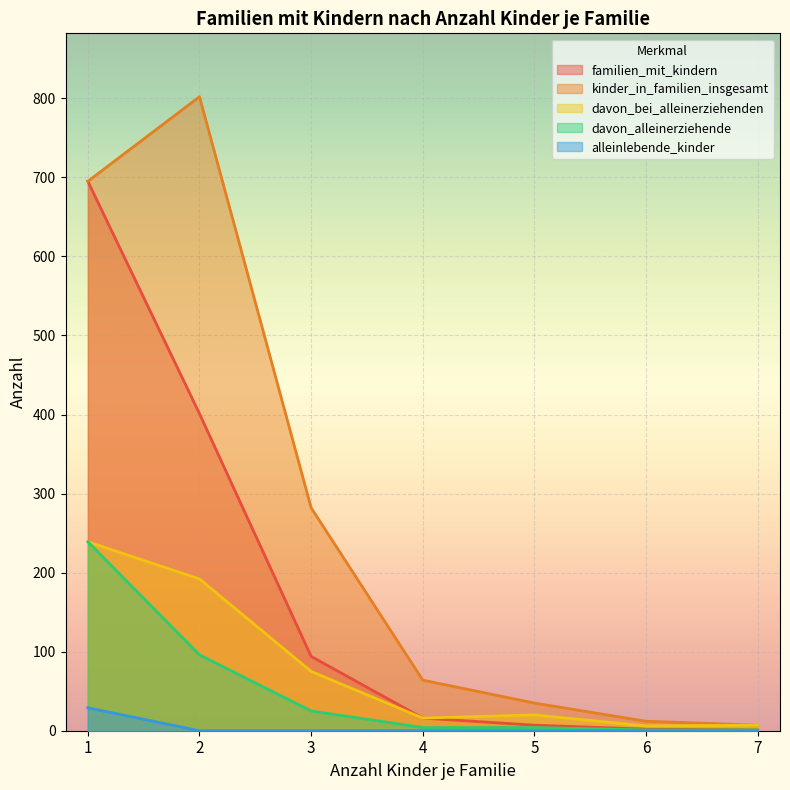

At which category is the sum across all series the highest?

1